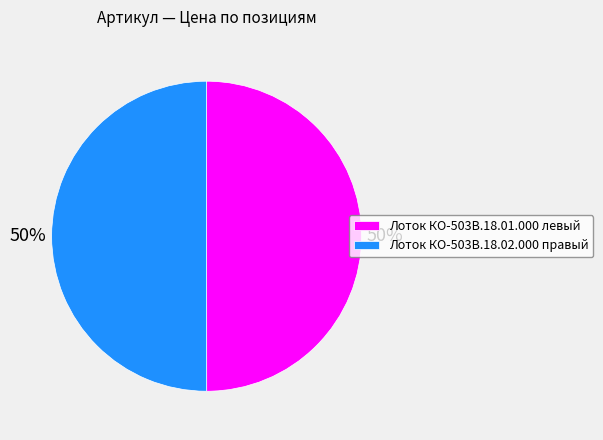

To the nearest percent, what portion does Лоток КО-503В.18.02.000 правый represent?

50%